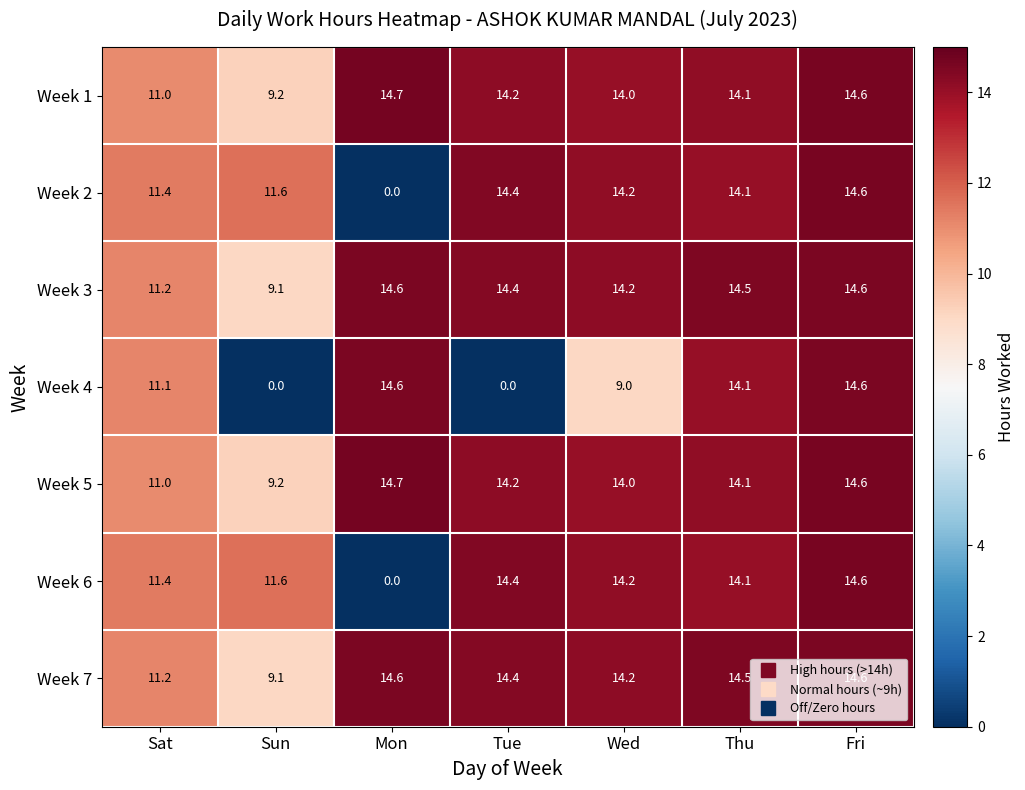

What is the average value of the Week 4 series?

9.1